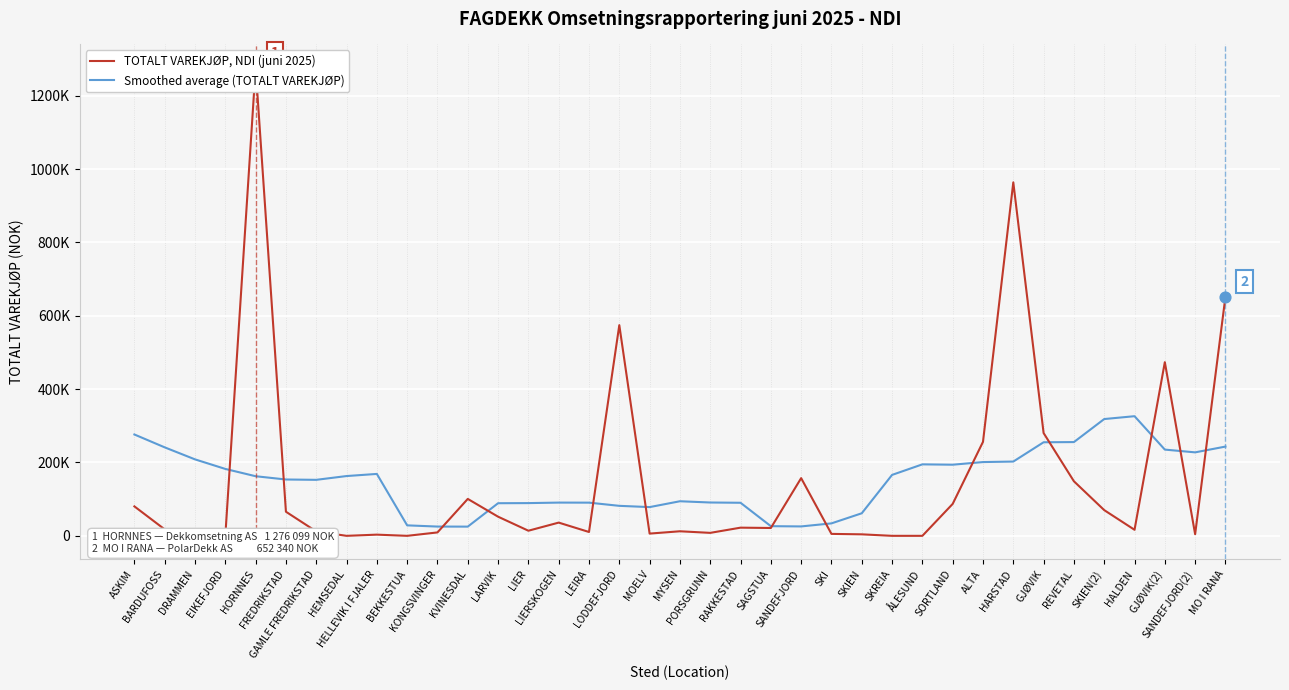

Is the value of TOTALT VAREKJØP, NDI (juni 2025) at SKREIA greater than the value of Smoothed average (TOTALT VAREKJØP) at SKIEN?

No